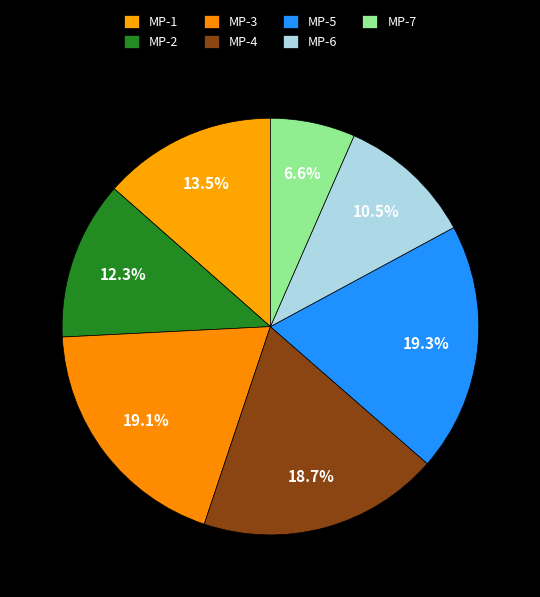

The MP-5 slice represents 19% of the pie. True or false?

True